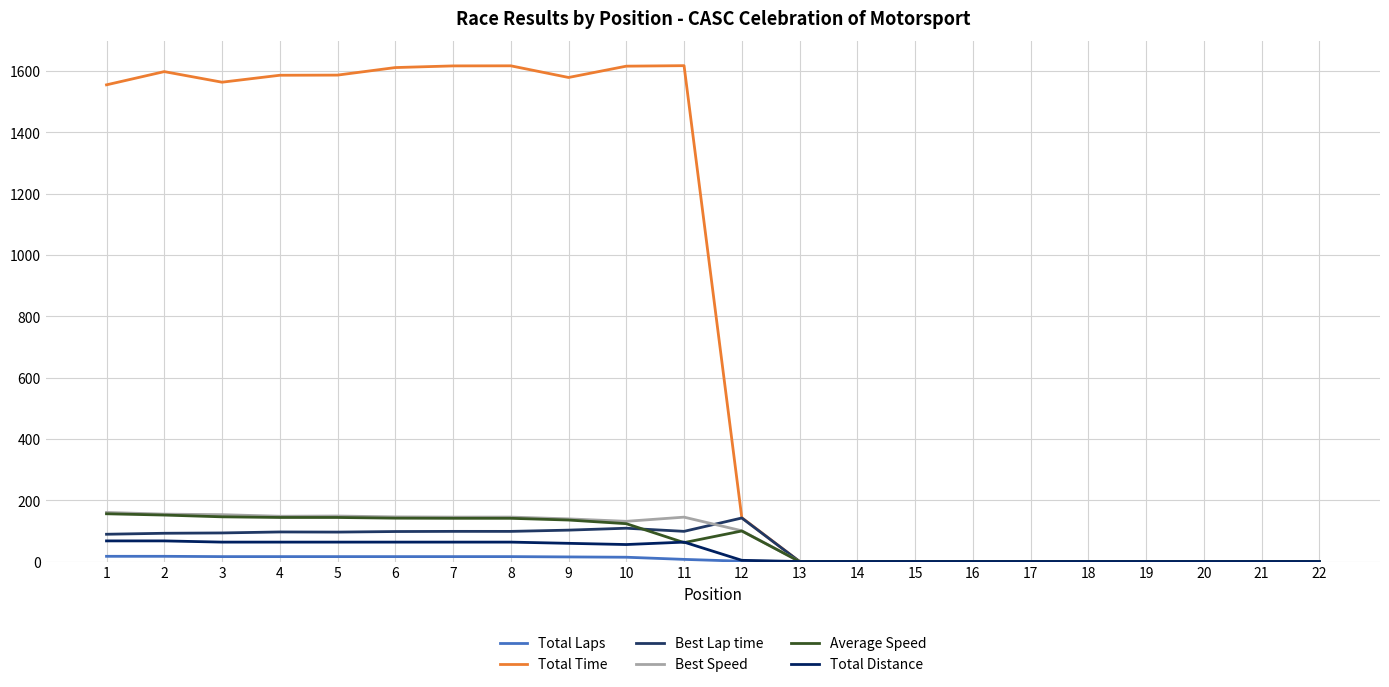

What is the maximum value shown in the chart?

1617.4